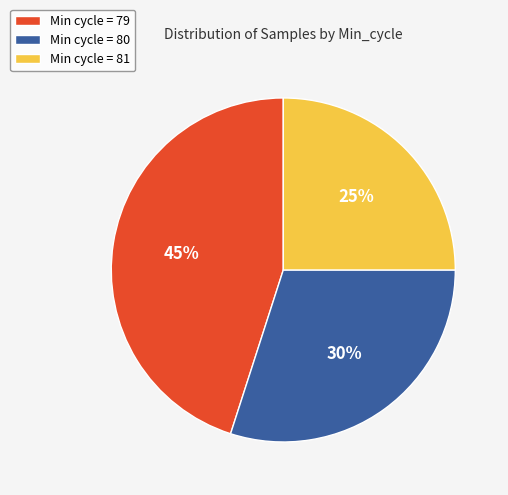

Combined, do Min cycle = 79 and Min cycle = 80 account for over 50%?

Yes